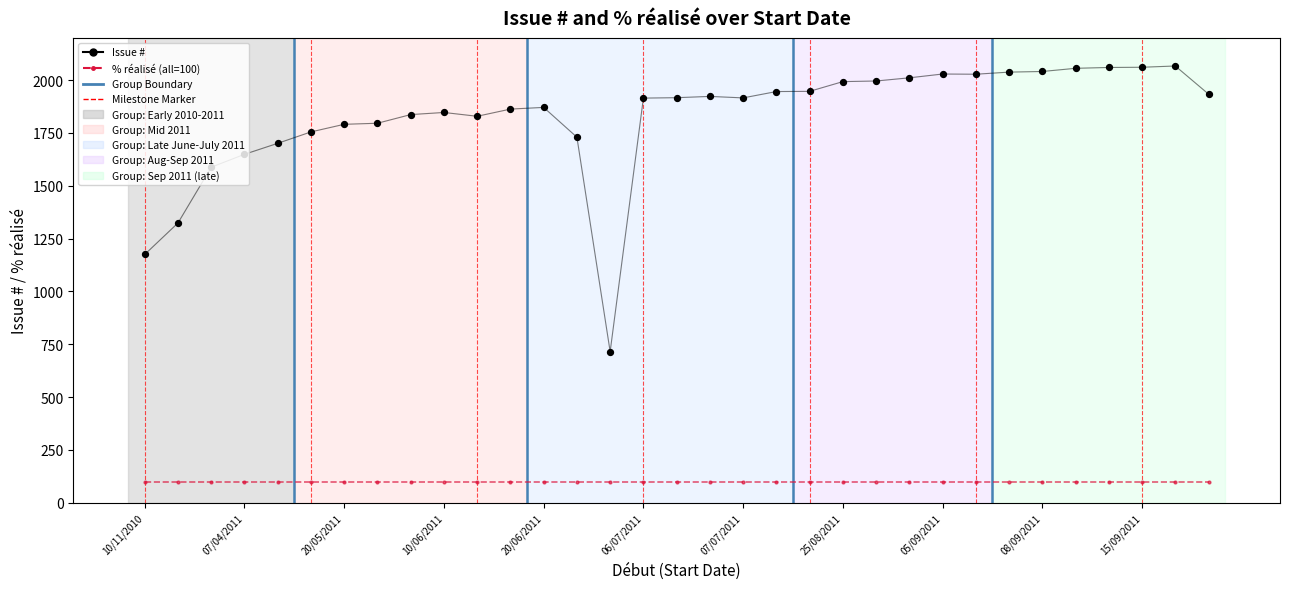

At how many categories does at least one series exceed 1909?

18